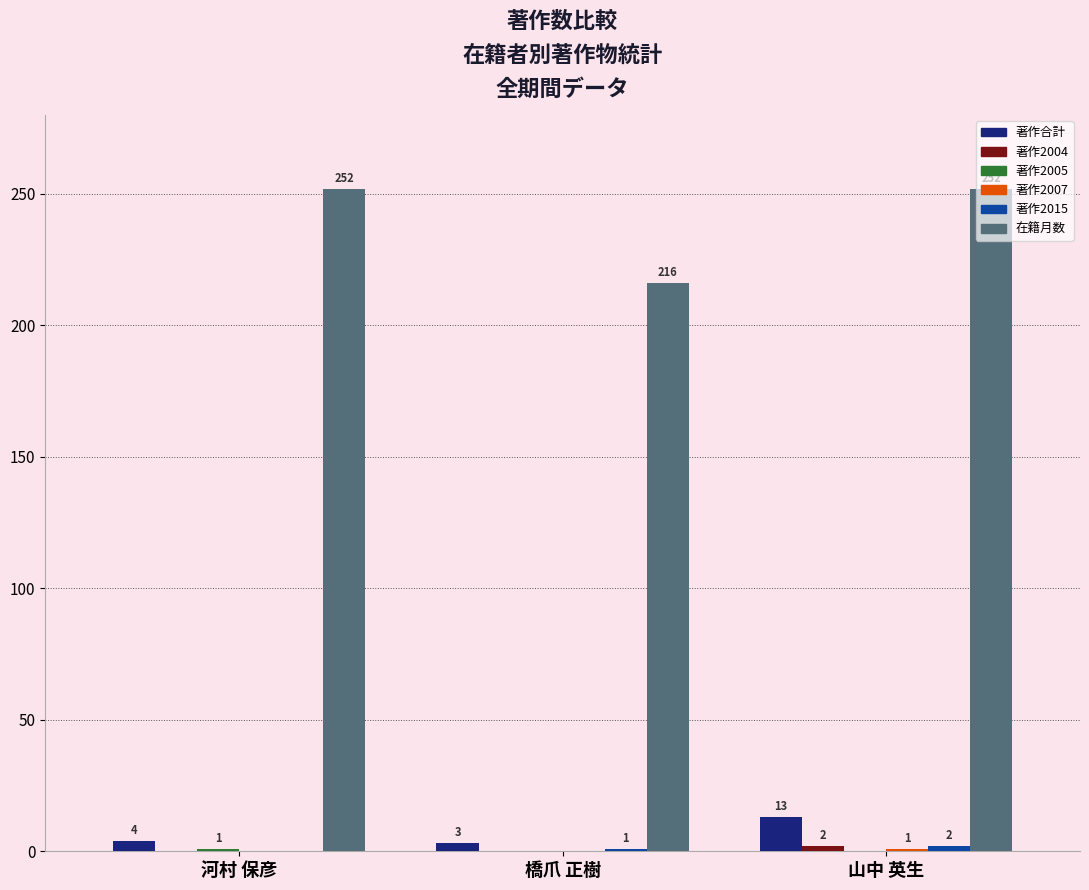

Which series changed the most between 河村 保彦 and 山中 英生?

著作合計